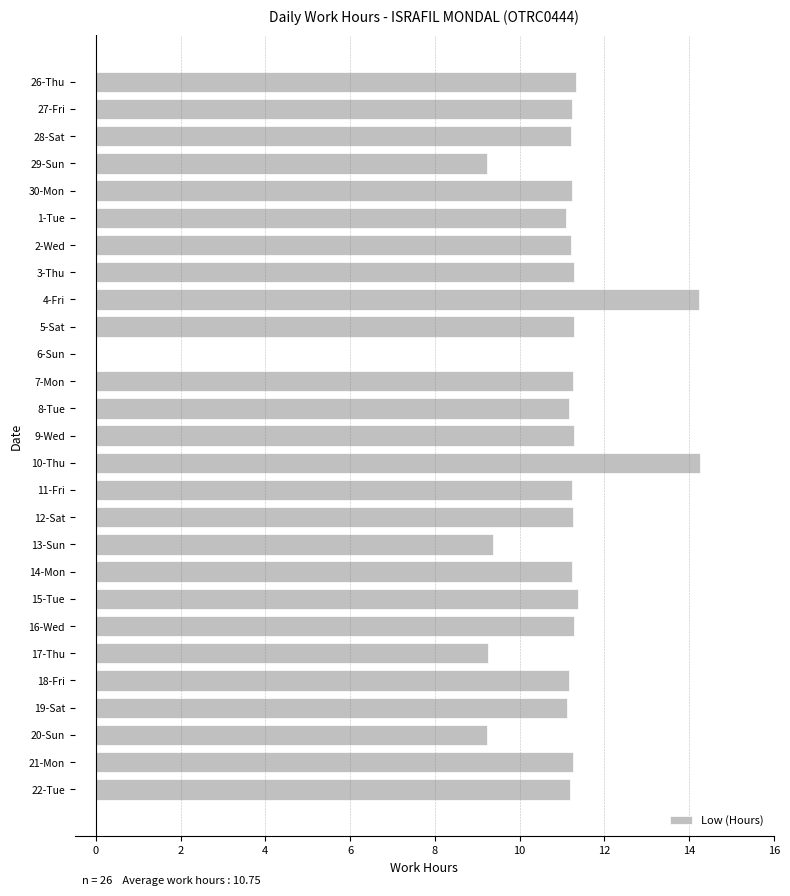

What is the greatest value displayed?

14.3